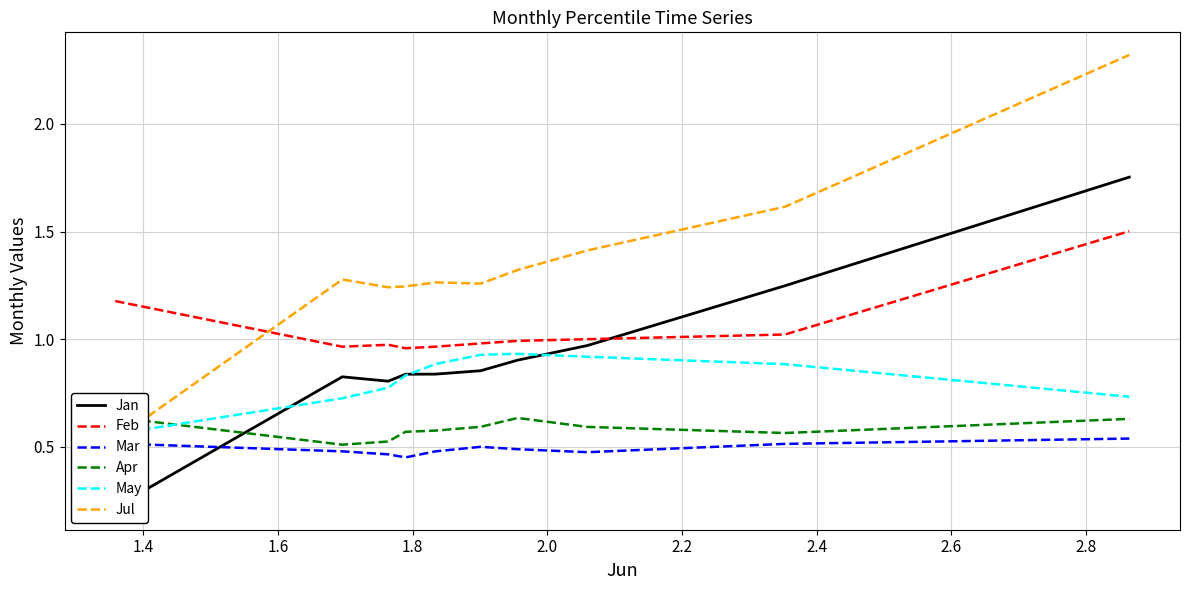

True or false: Mar and Feb cross at least once.

False